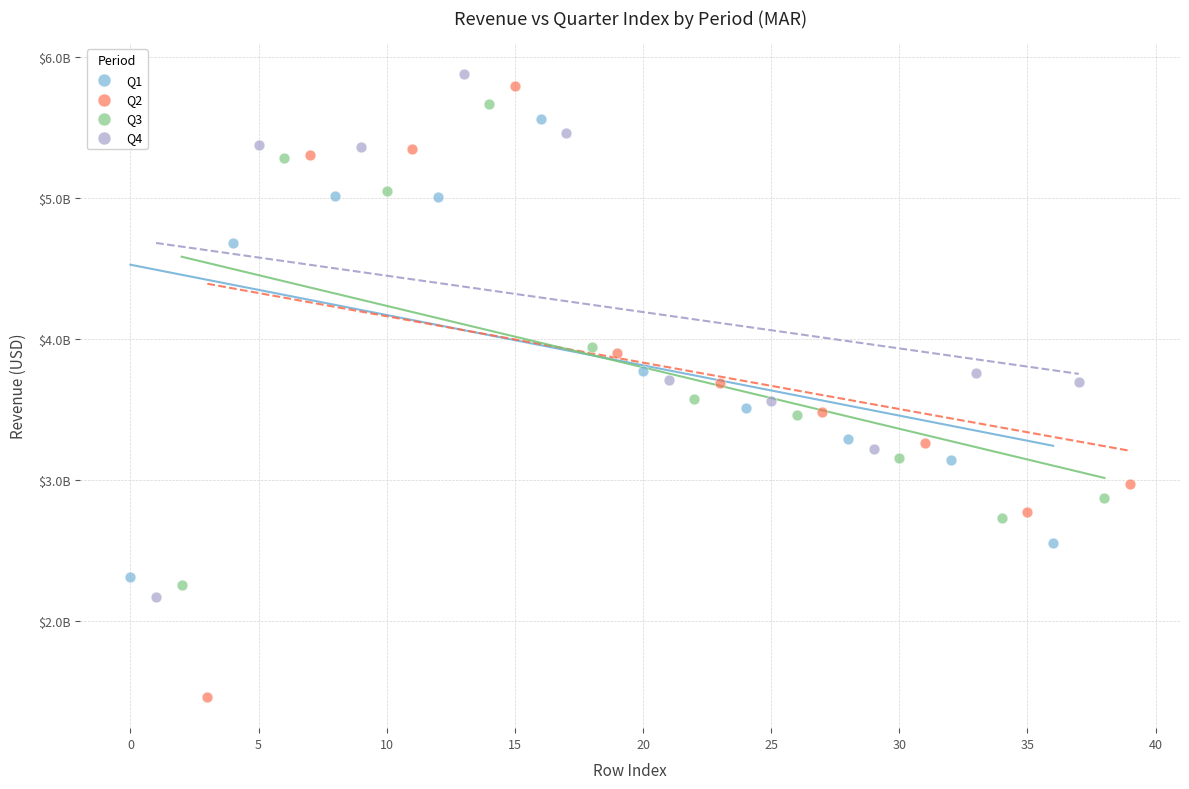

What are all the series names shown in the legend?

Q1, Q2, Q3, Q4